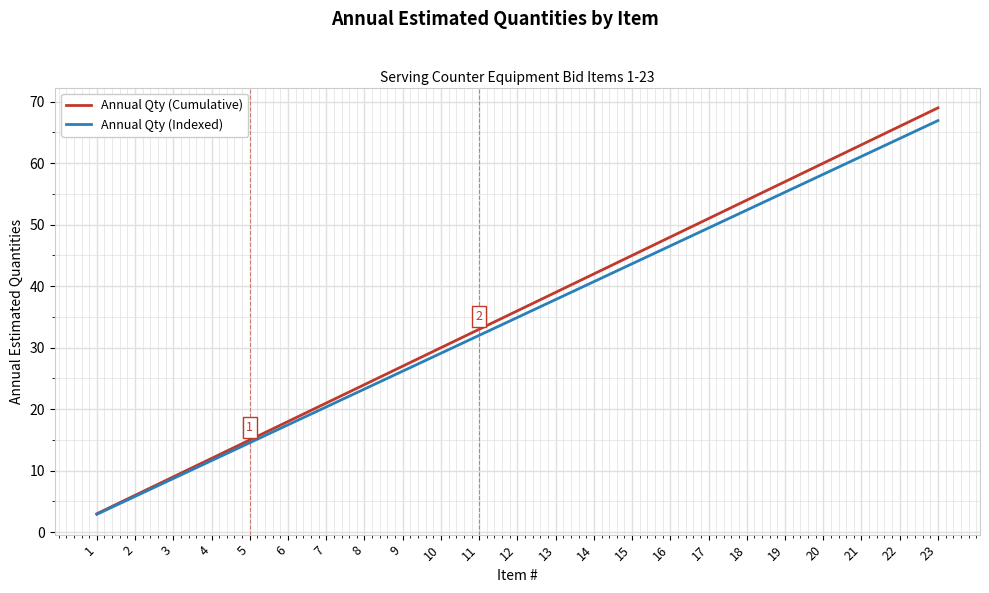

Does the chart have visible grid lines?

Yes